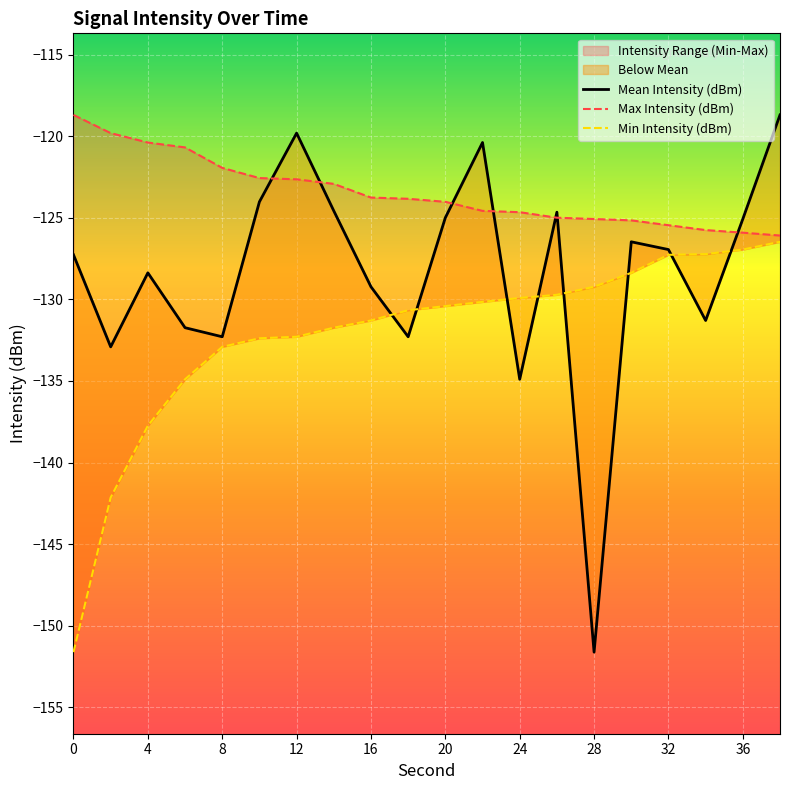

After their last crossing, which series has the higher values: Max Intensity (dBm) or Mean Intensity (dBm)?

Mean Intensity (dBm)